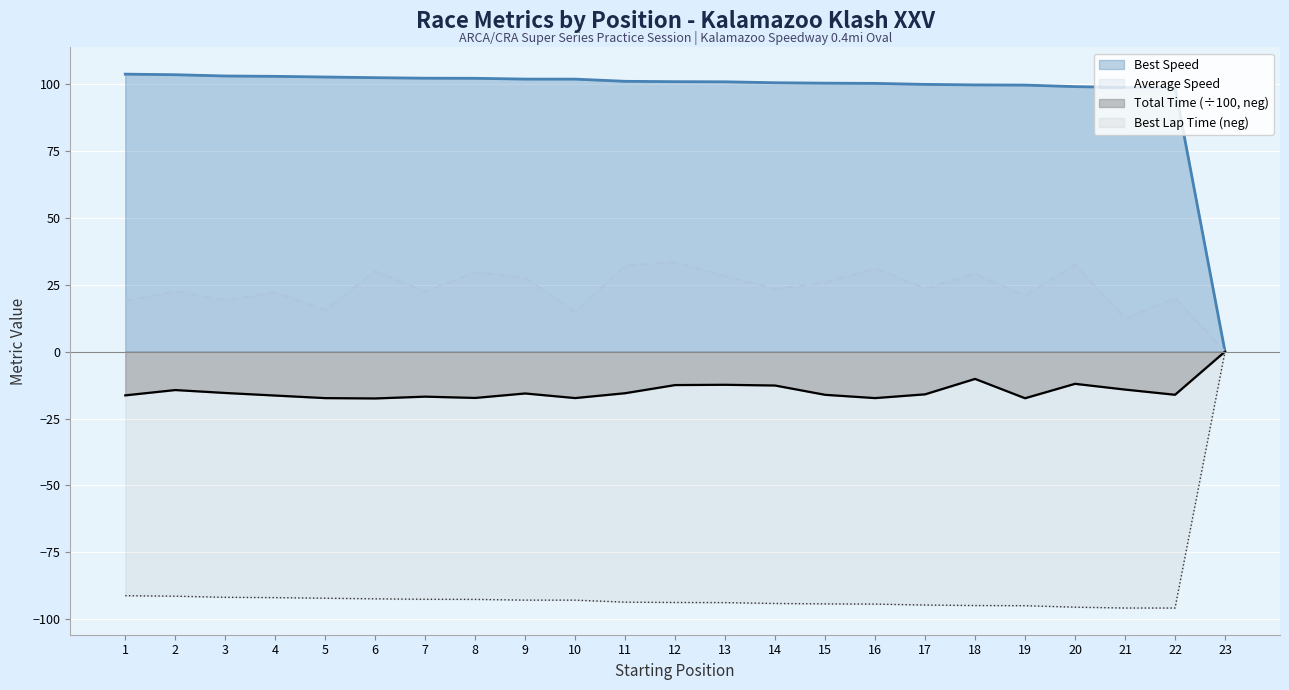

How many lines are shown in the chart?

4